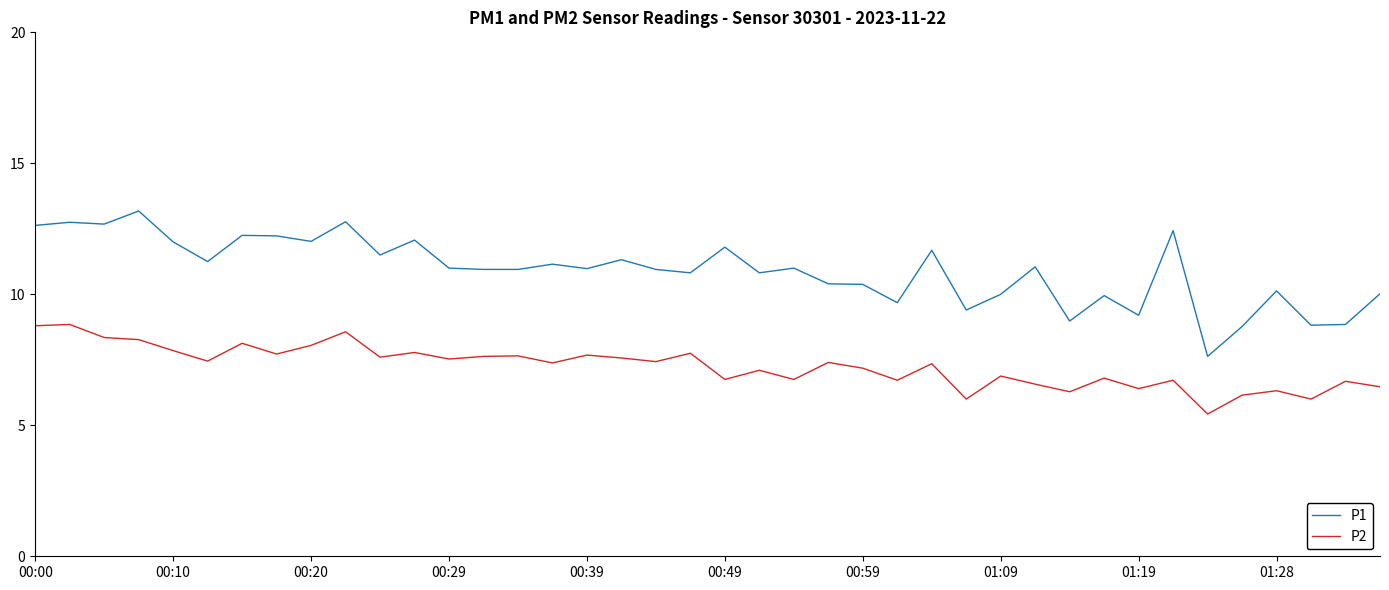

Which series has the largest range (max minus min)?

P1